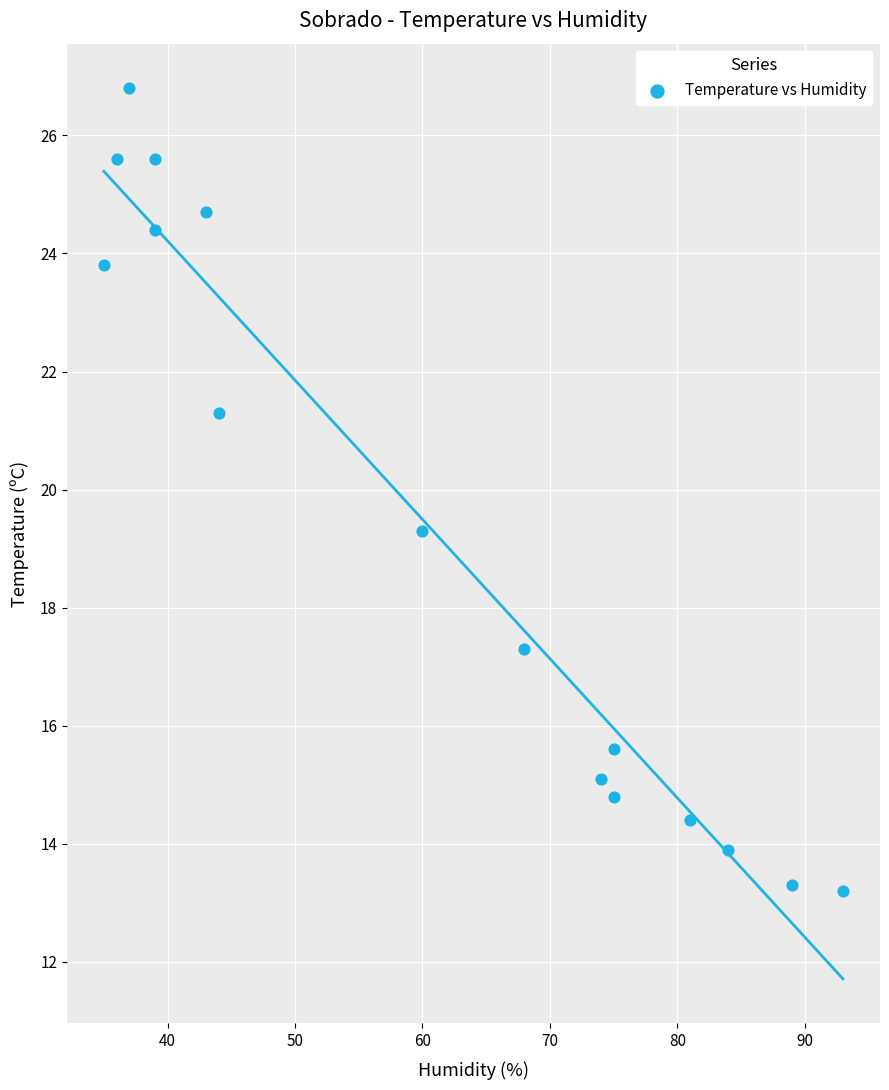

What Y value in the scatter plot is closest to 20?

19.3